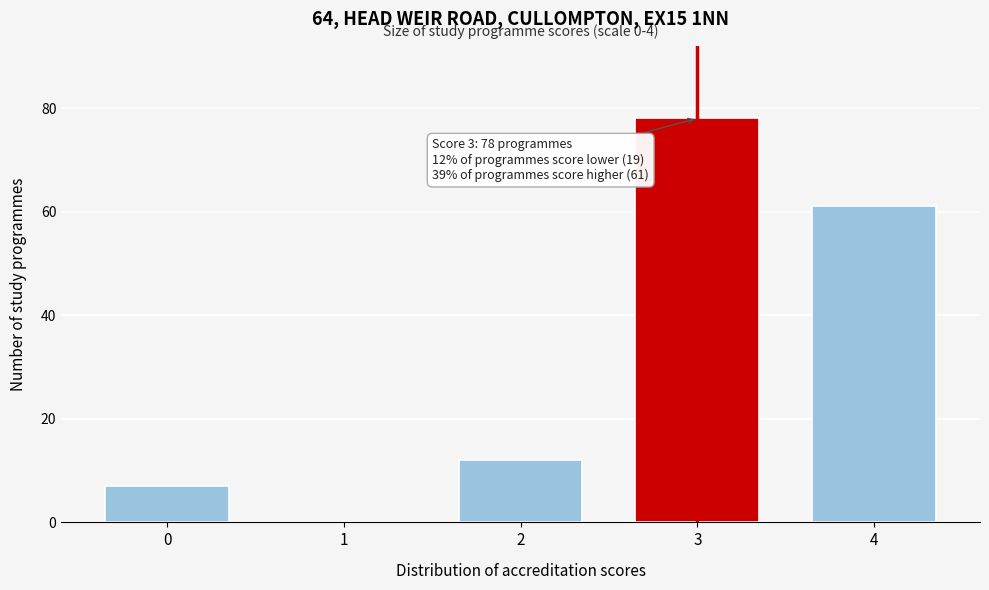

Reading left to right, list all the values displayed in this chart.

0=7	1=0	2=12	3=78	4=61